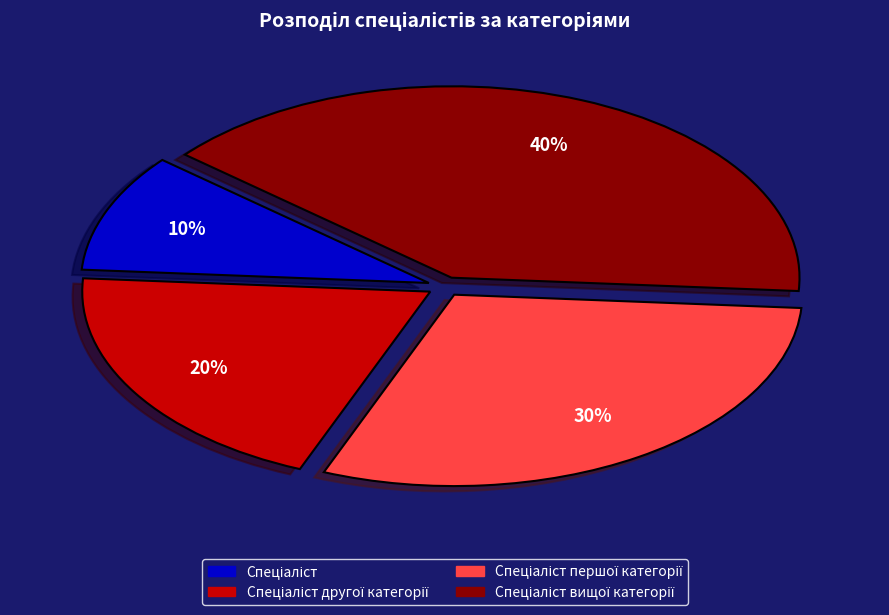

Does any single category account for the majority?

No